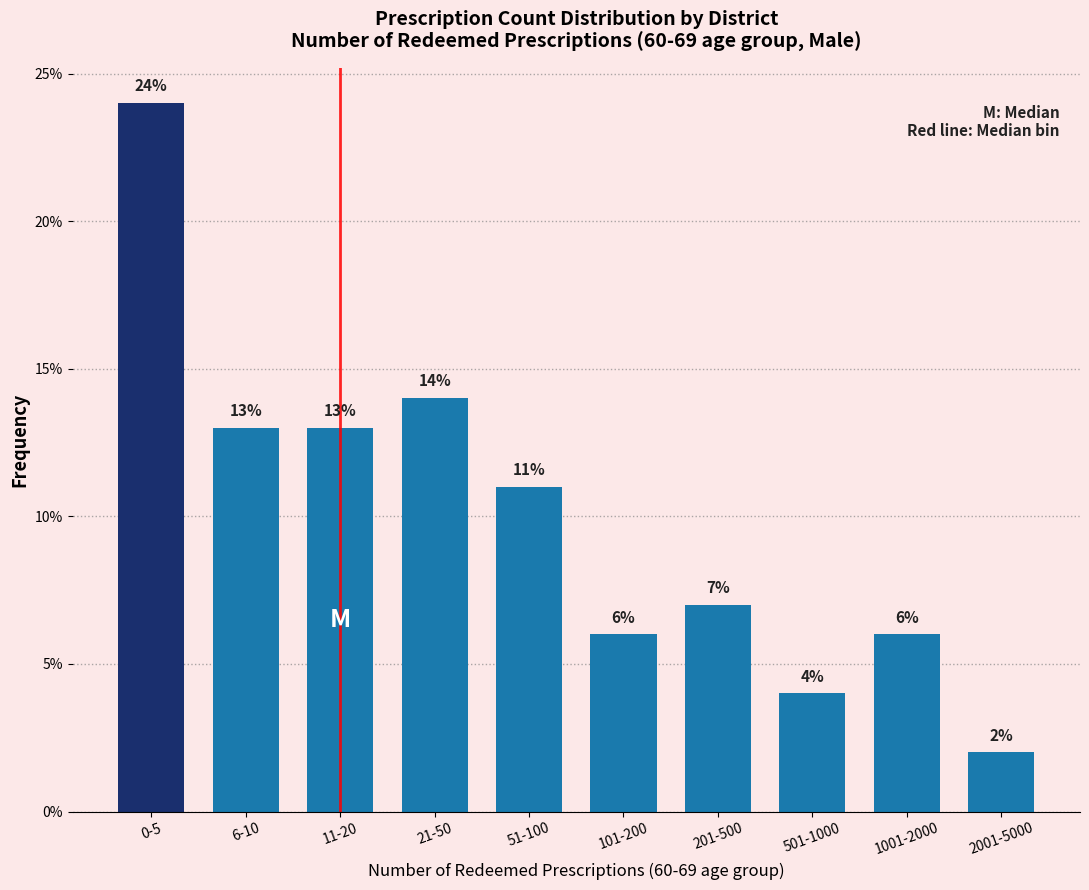

Reading left to right, what are all the values shown in this chart?

0-5=24.0	6-10=13.0	11-20=13.0	21-50=14.0	51-100=11.0	101-200=6.0	201-500=7.0	501-1000=4.0	1001-2000=6.0	2001-5000=2.0